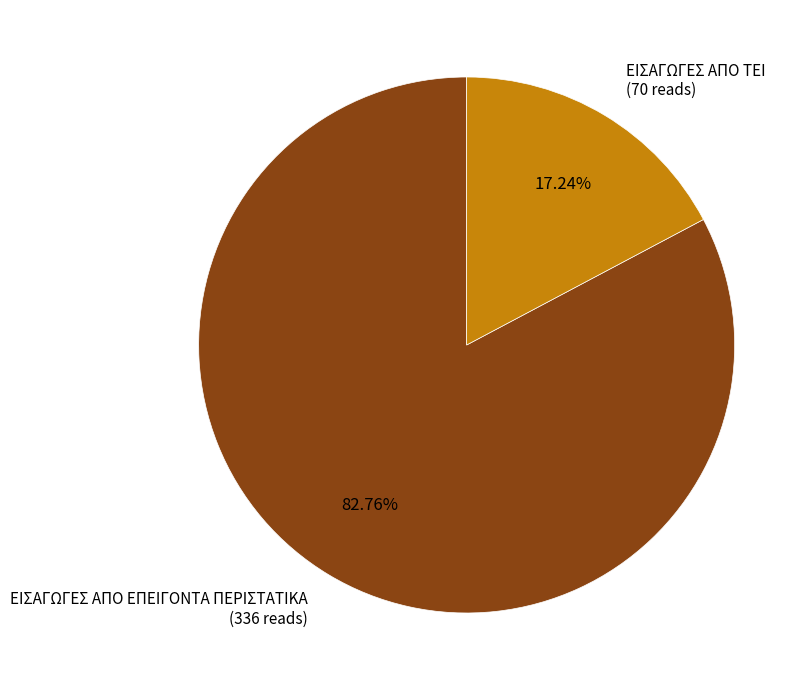

True or false: ΕΙΣΑΓΩΓΕΣ ΑΠΟ ΤΕΙ accounts for 7% of the total.

False